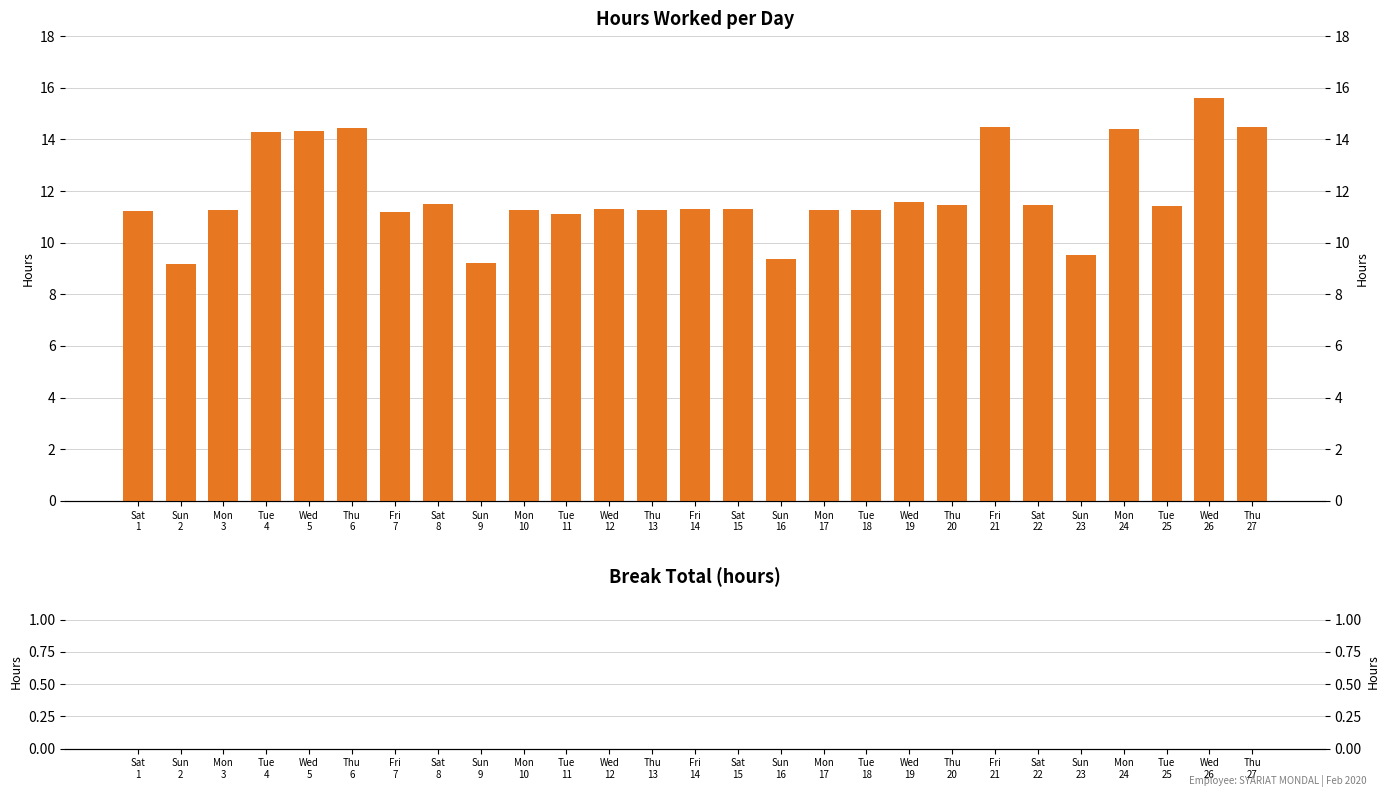

Which series changed the most between Thu
13 and Mon
24?

Low (Hours Worked)